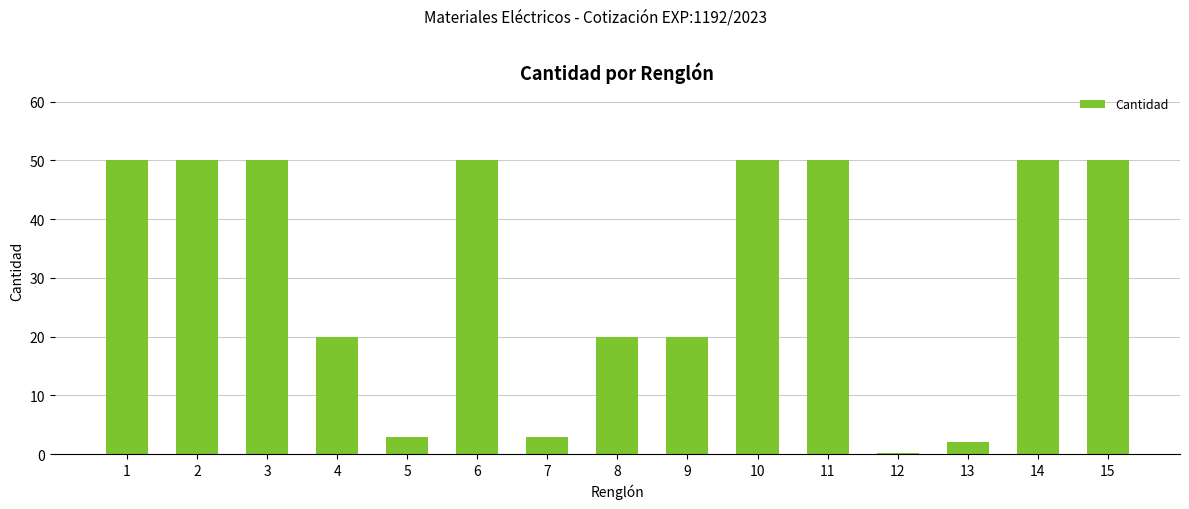

The value at 3 is 50.0. True or false?

True